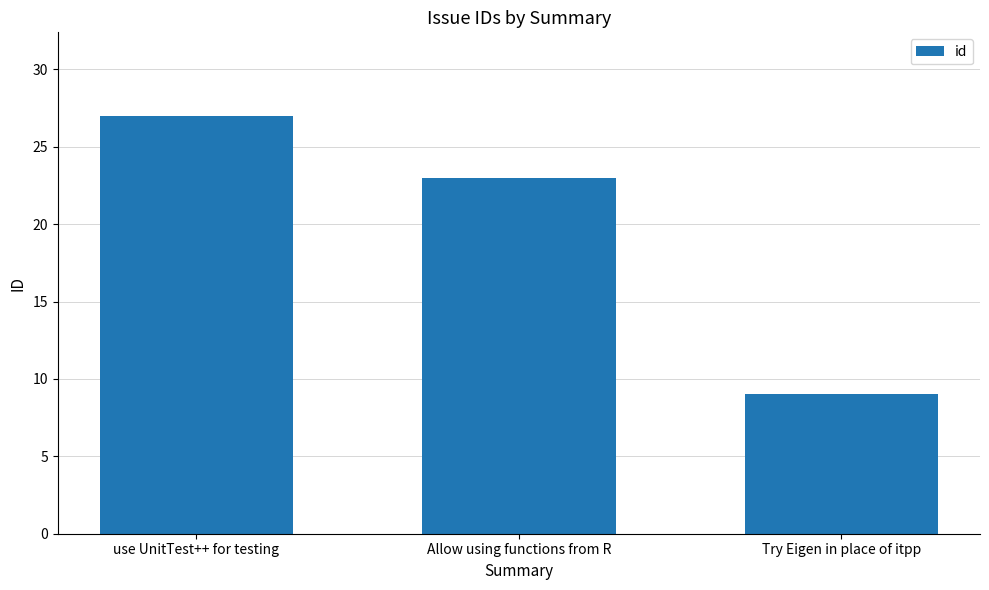

List the labels in order of value, largest first.

use UnitTest++ for testing, Allow using functions from R, Try Eigen in place of itpp